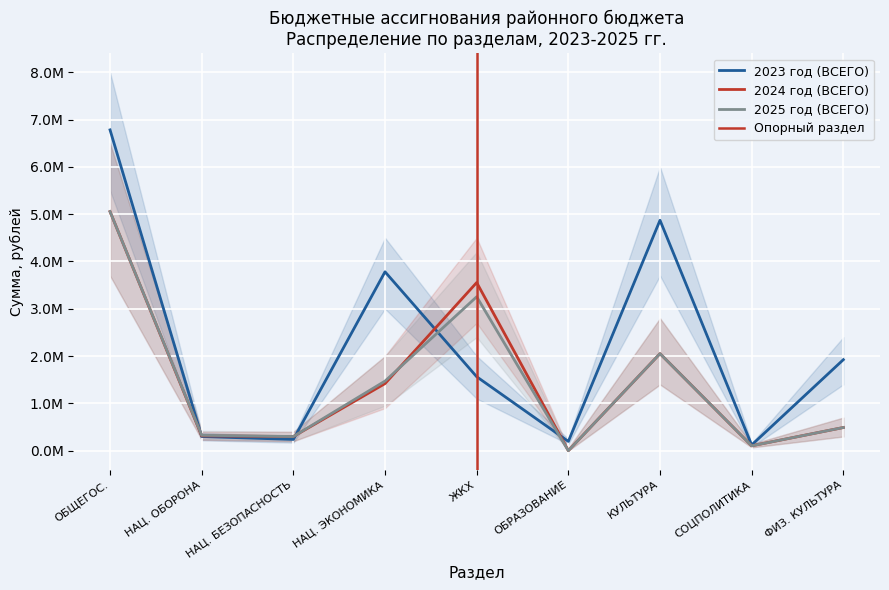

In 2025 год (ВСЕГО), how many points are lower than both neighbors (excluding endpoints)?

3